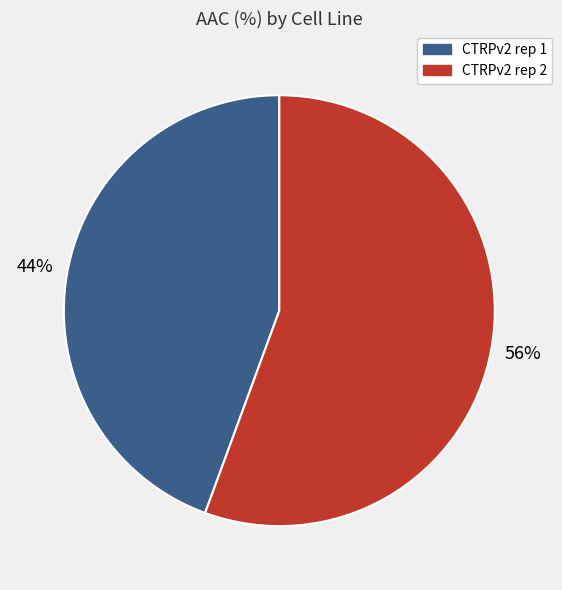

What is the largest slice in the pie chart?

CTRPv2 rep 2